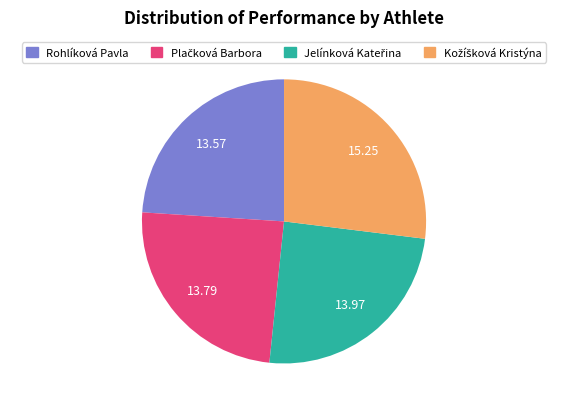

How many segments does this pie chart have?

4